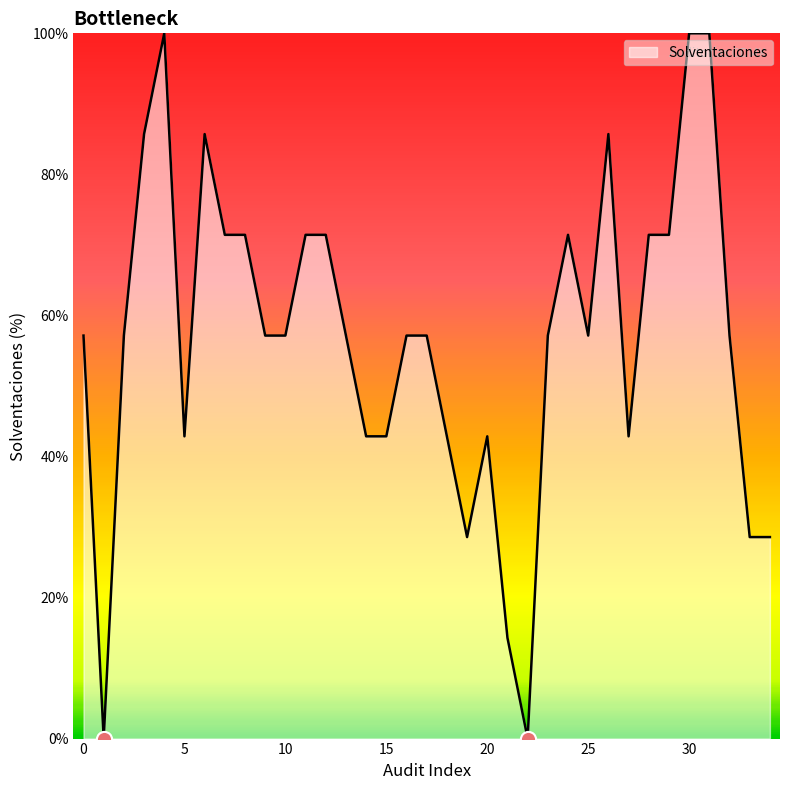

What is the maximum value shown in the chart?

100.0